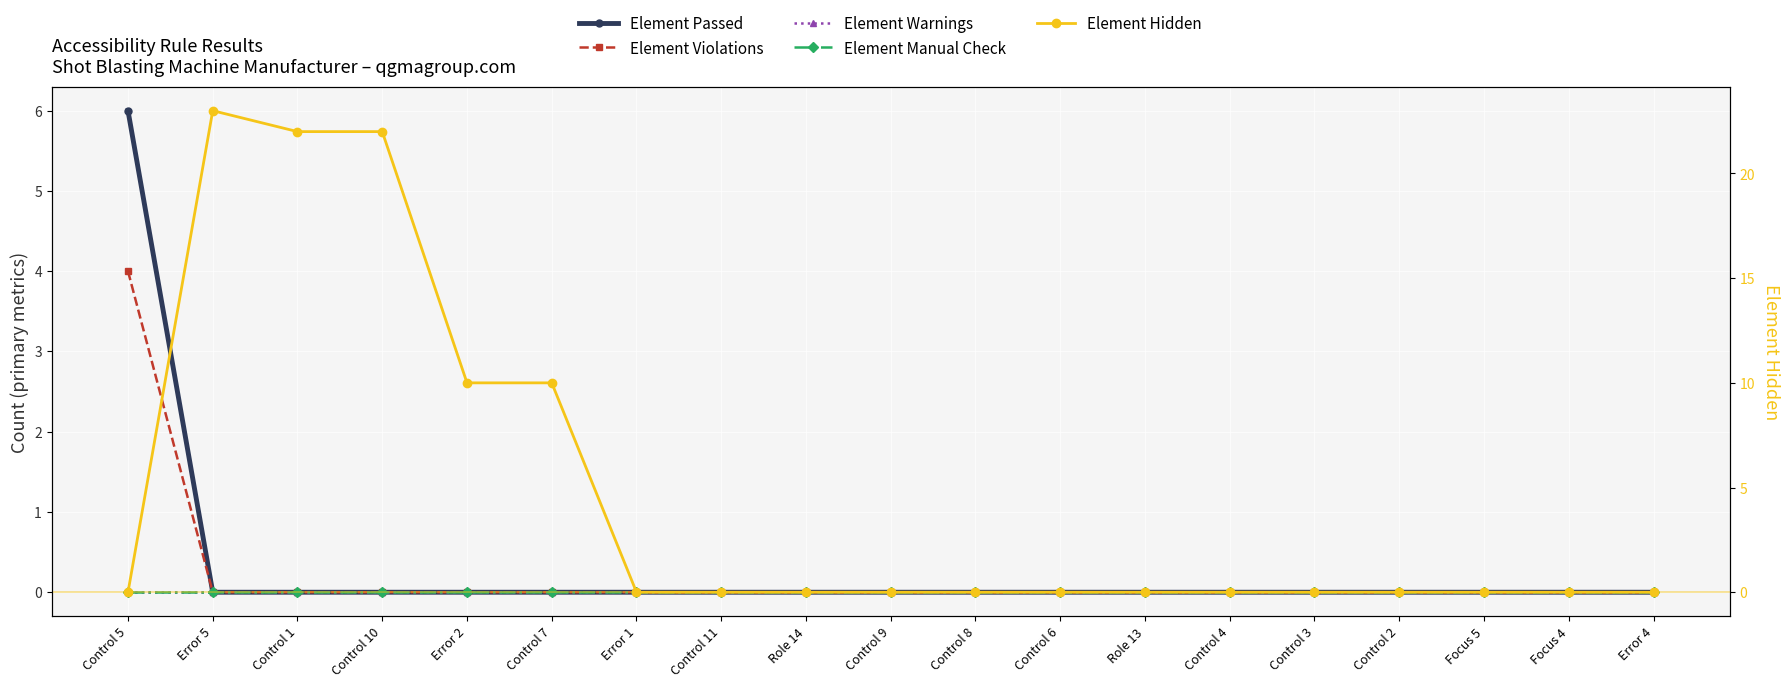

Is this an area chart (filled region under the line)?

No